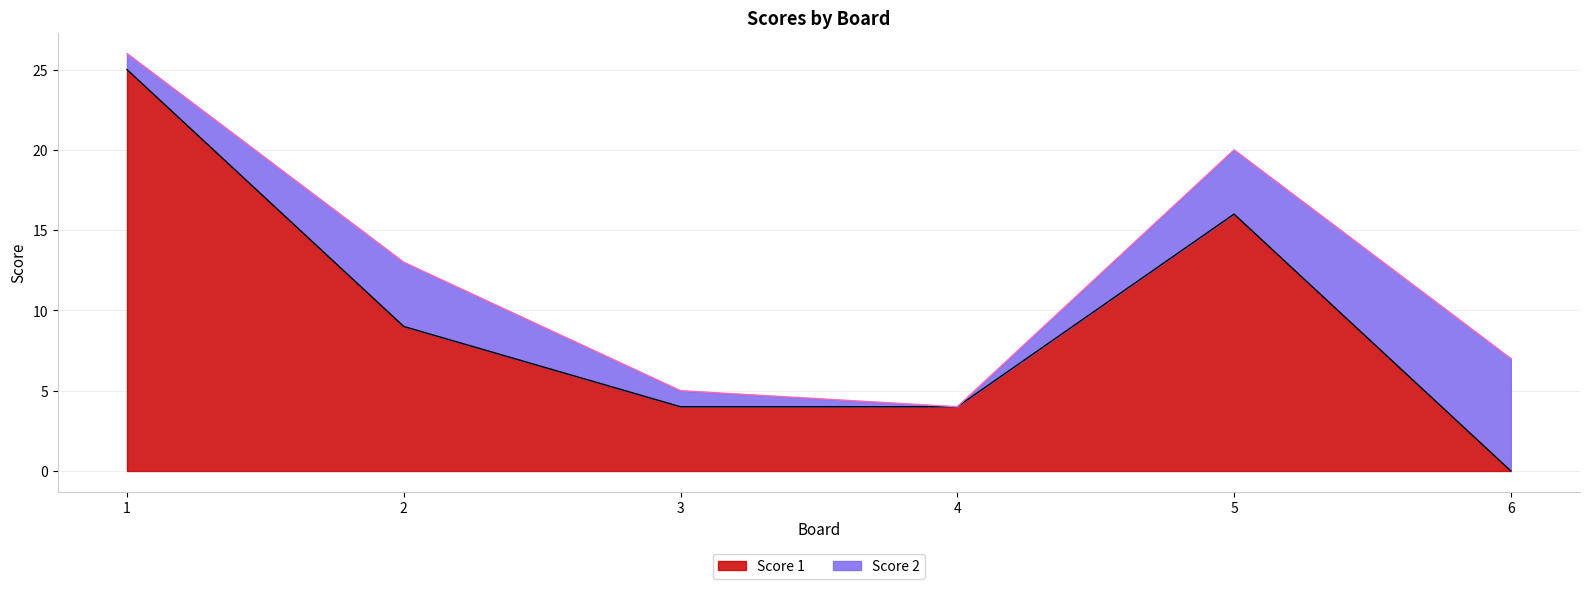

What is the total value across all series at 6?

7